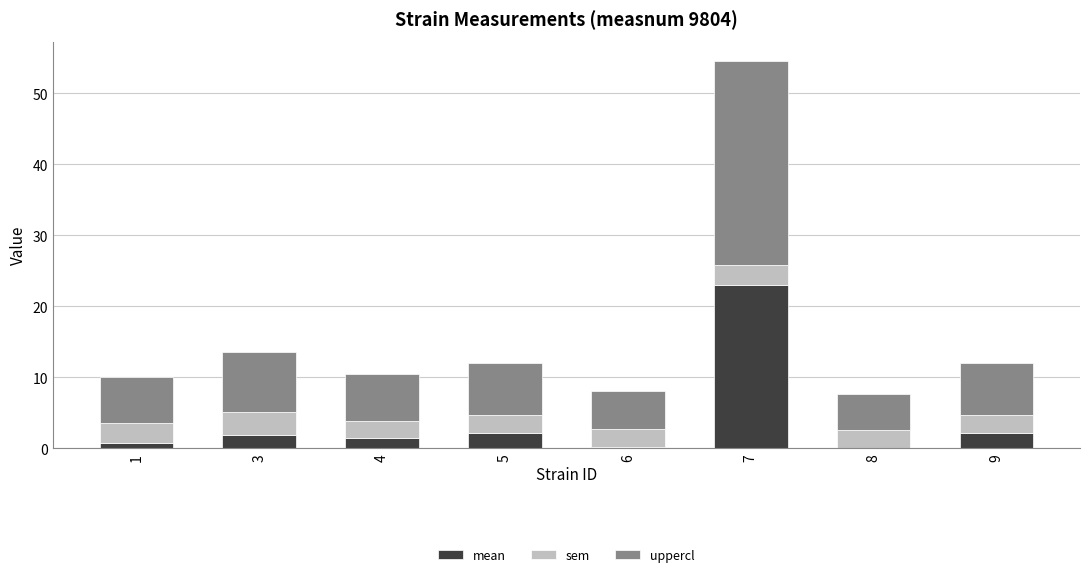

What are all the series names shown in the legend?

mean, sem, uppercl